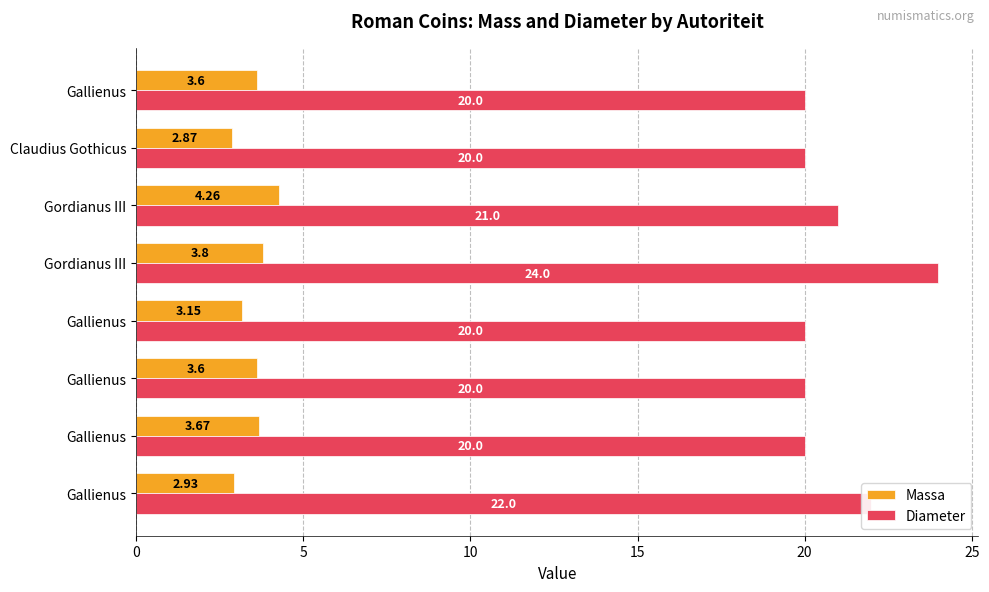

What are all the series names shown in the legend?

Massa, Diameter